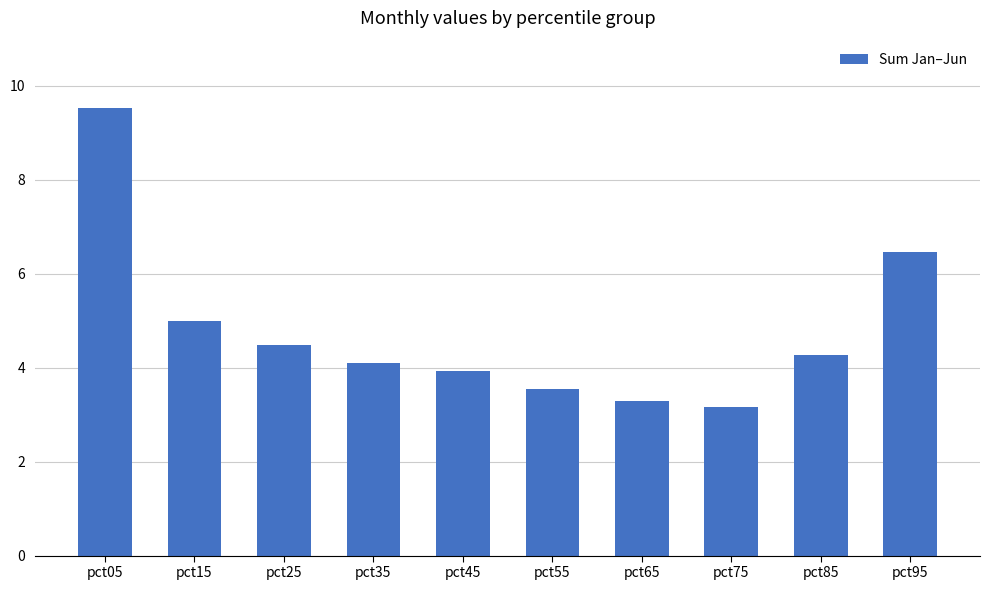

What is the value of the 10th bar from the left?

6.5